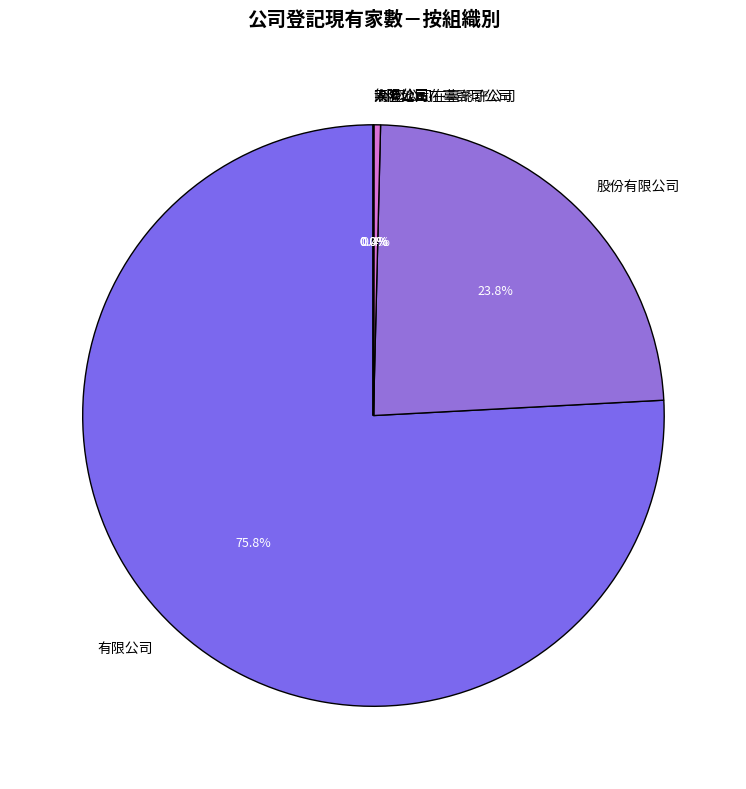

What portion of the pie excludes 有限公司?

24.2%